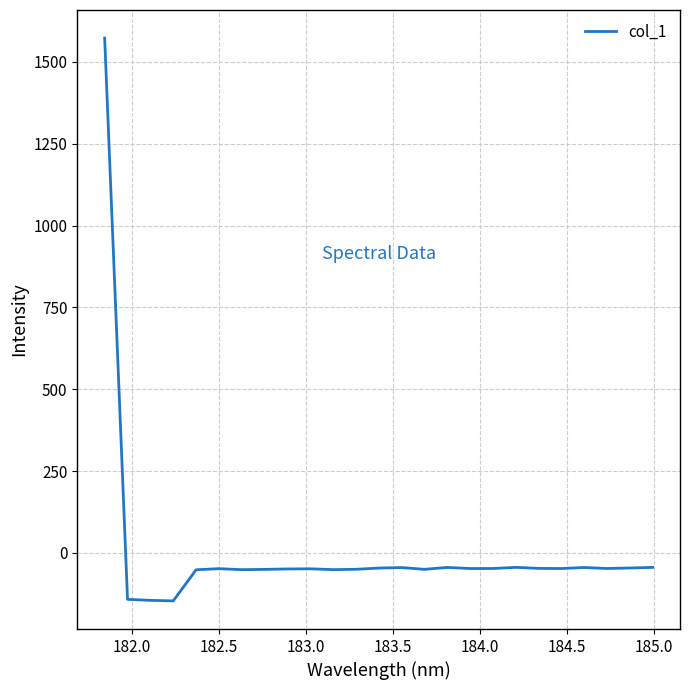

What is the difference between the maximum and minimum values?

1718.7